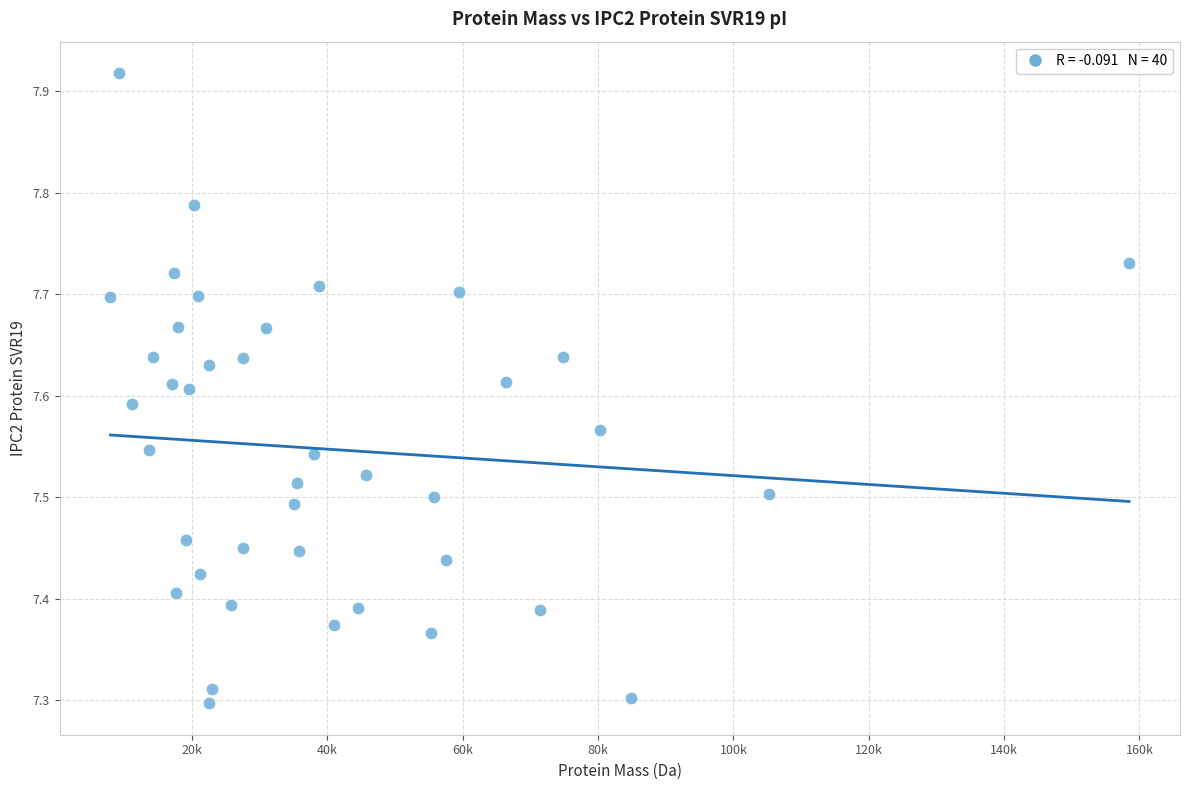

What is the range of X values (max minus min)?

150519.0